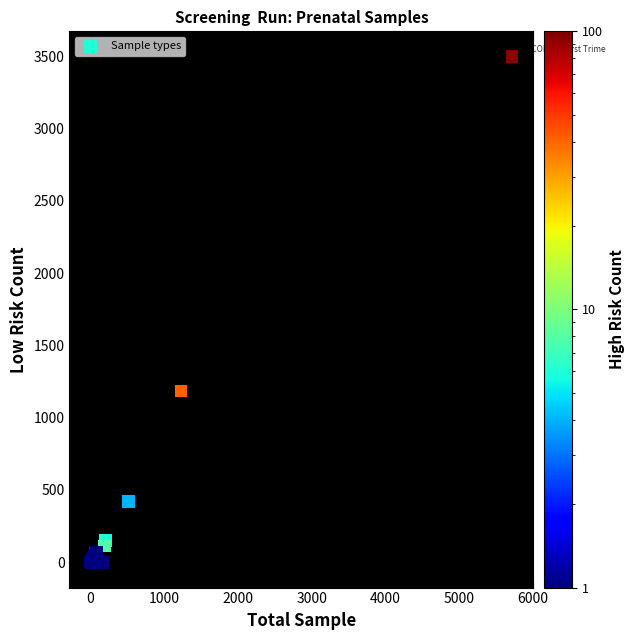

What Y value in the scatter plot is closest to 1748?

1186